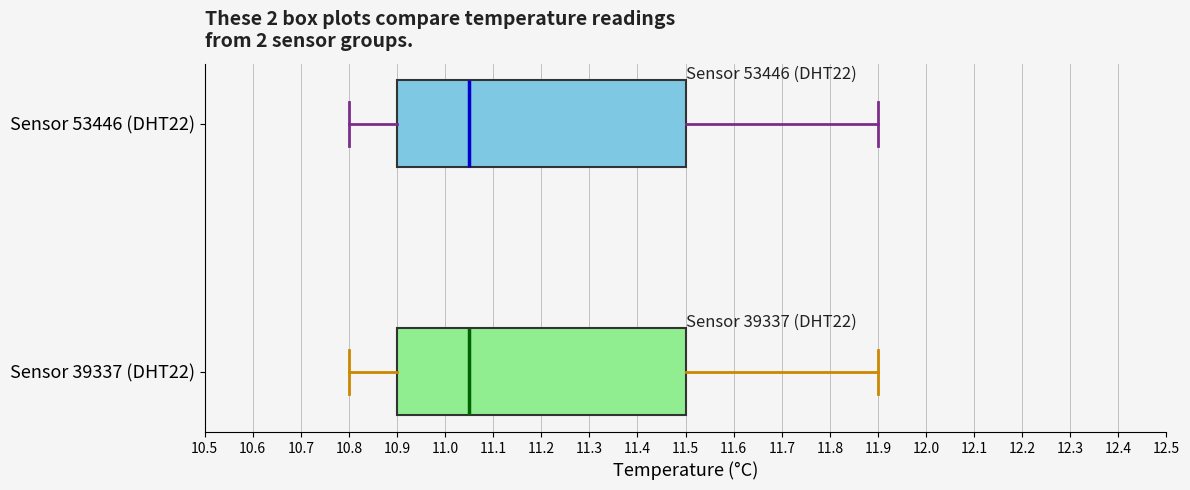

Reading bottom to top, read every box against the x-axis: the position of its median line, the range the box covers, and the ends of its whiskers. The values are not printed on the chart, so give them approximately, as read against the axis.

Sensor 39337 (DHT22): median 11.05, box 10.90 to 11.50, whiskers 10.80 to 11.90
Sensor 53446 (DHT22): median 11.05, box 10.90 to 11.50, whiskers 10.80 to 11.90